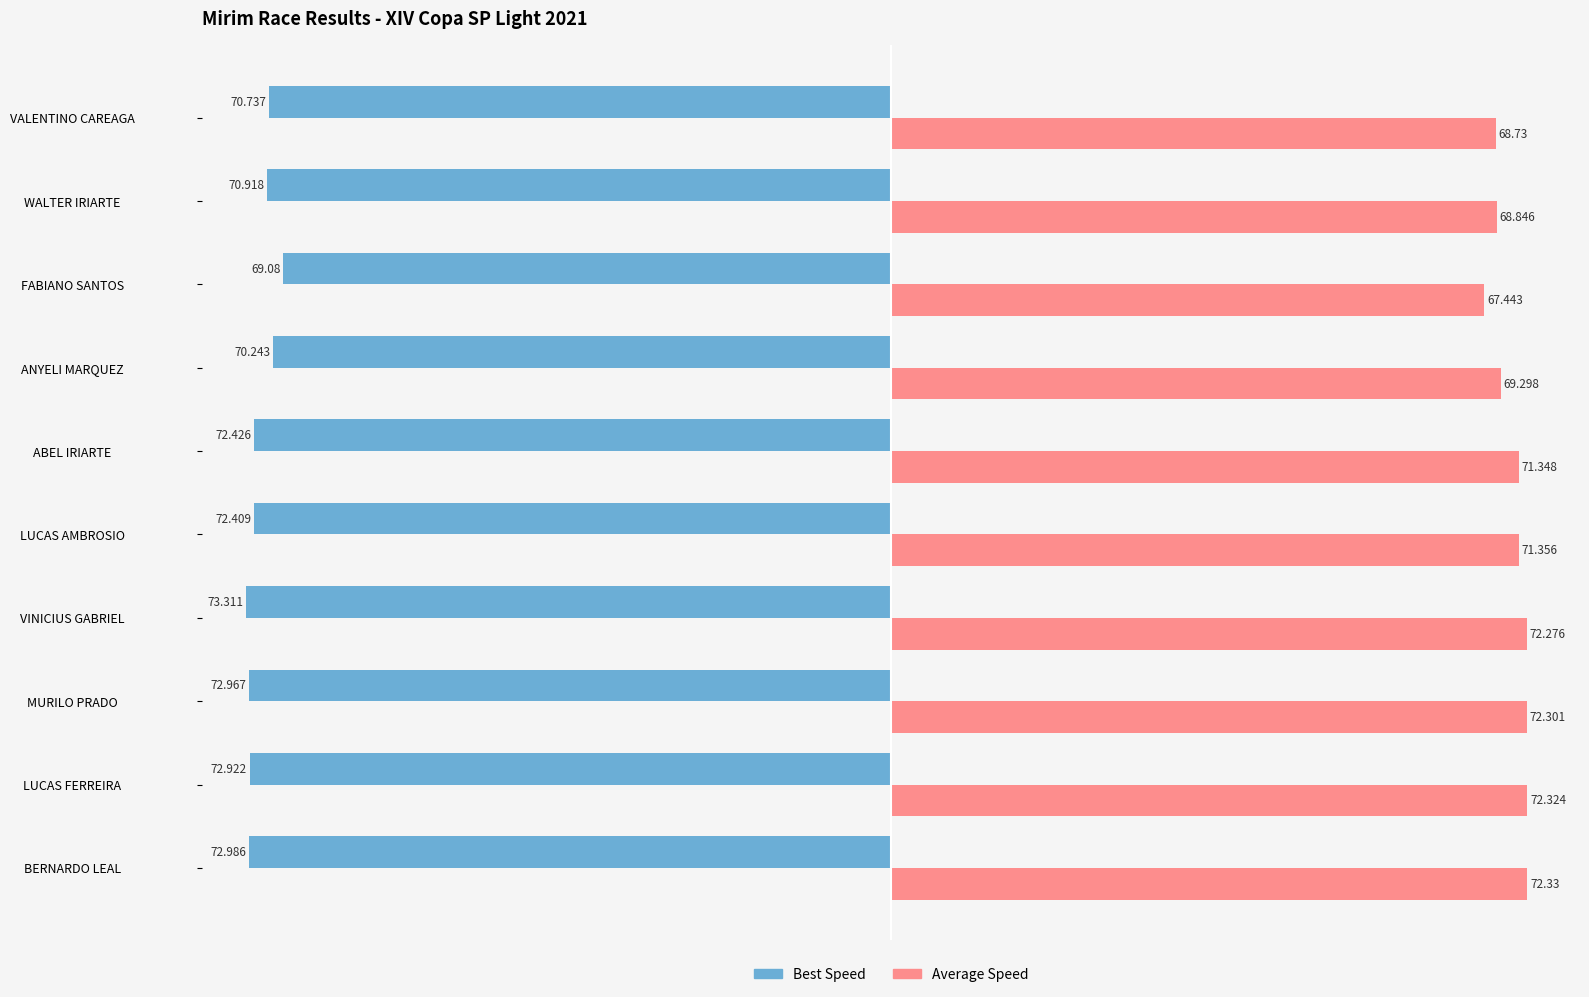

At which label does Average Speed reach its minimum?

FABIANO SANTOS